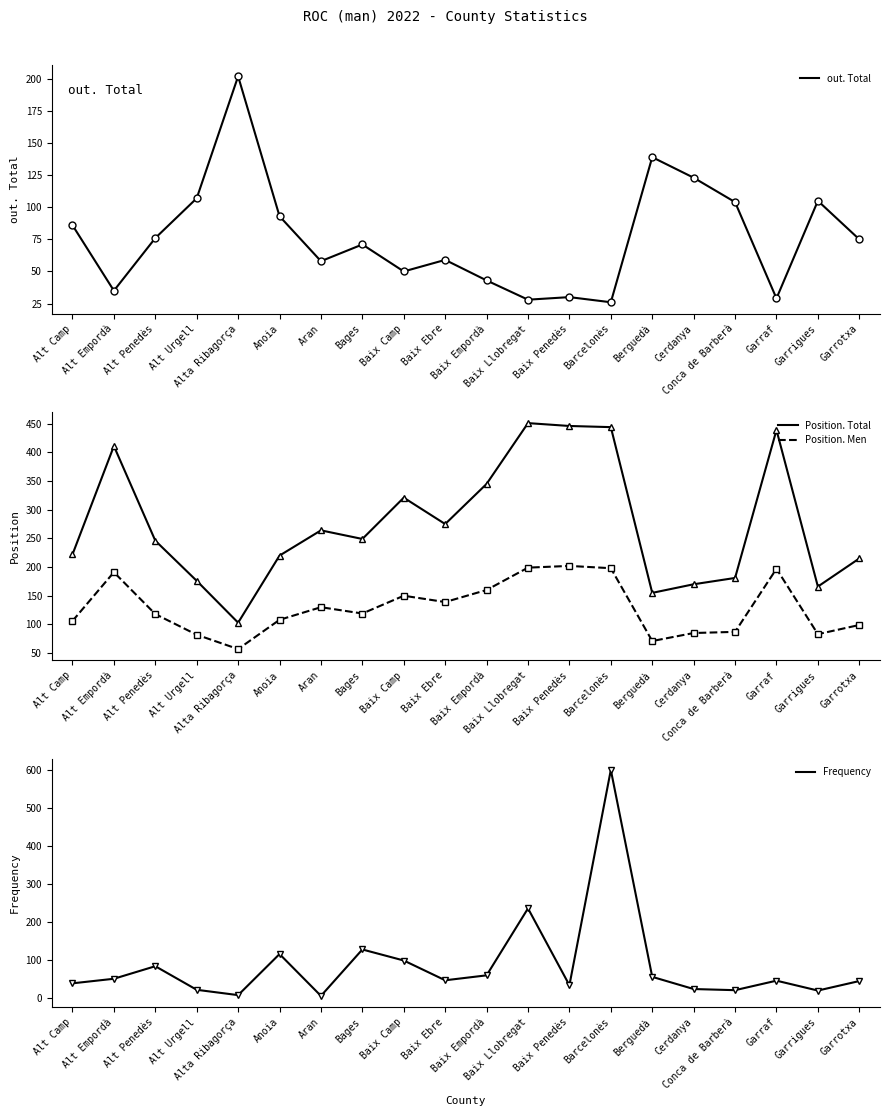

Reading left to right, what are all the values shown in this chart?

out. Total: Alt Camp=86	Alt Empordà=35	Alt Penedès=76	Alt Urgell=107	Alta Ribagorça=202	Anoia=93	Aran=58	Bages=71	Baix Camp=50	Baix Ebre=59	Baix Empordà=43	Baix Llobregat=28	Baix Penedès=30	Barcelonès=26	Berguedà=139	Cerdanya=123	Conca de Barberà=104	Garraf=29	Garrigues=105	Garrotxa=75
Position. Total: Alt Camp=222	Alt Empordà=411	Alt Penedès=246	Alt Urgell=176	Alta Ribagorça=103	Anoia=220	Aran=264	Bages=249	Baix Camp=321	Baix Ebre=275	Baix Empordà=345	Baix Llobregat=451	Baix Penedès=446	Barcelonès=444	Berguedà=155	Cerdanya=170	Conca de Barberà=181	Garraf=439	Garrigues=166	Garrotxa=215
Position. Men: Alt Camp=106	Alt Empordà=191	Alt Penedès=118	Alt Urgell=82	Alta Ribagorça=57	Anoia=108	Aran=130	Bages=119	Baix Camp=150	Baix Ebre=139	Baix Empordà=160	Baix Llobregat=199	Baix Penedès=202	Barcelonès=198	Berguedà=71	Cerdanya=85	Conca de Barberà=87	Garraf=197	Garrigues=83	Garrotxa=99
Frequency: Alt Camp=39	Alt Empordà=51	Alt Penedès=84	Alt Urgell=22	Alta Ribagorça=8	Anoia=116	Aran=6	Bages=128	Baix Camp=99	Baix Ebre=47	Baix Empordà=60	Baix Llobregat=236	Baix Penedès=34	Barcelonès=600	Berguedà=56	Cerdanya=24	Conca de Barberà=21	Garraf=46	Garrigues=20	Garrotxa=45